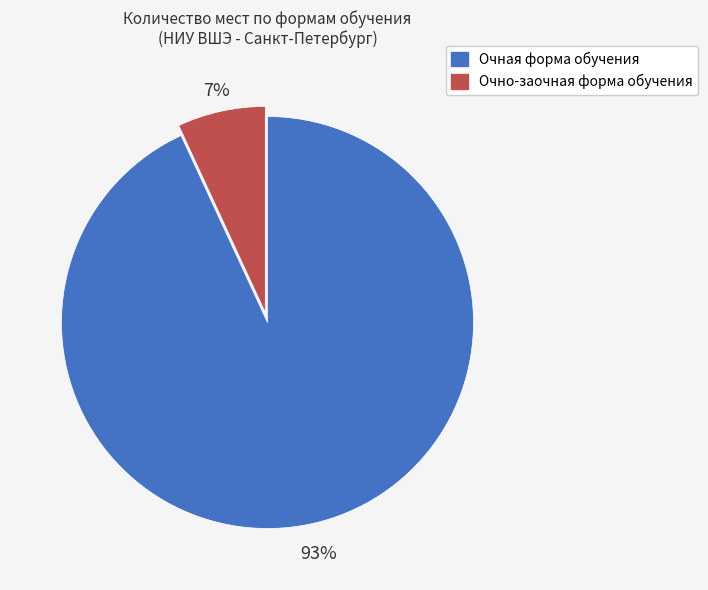

To the nearest percent, what is the combined percentage of Очная форма обучения and Очно-заочная форма обучения?

100%